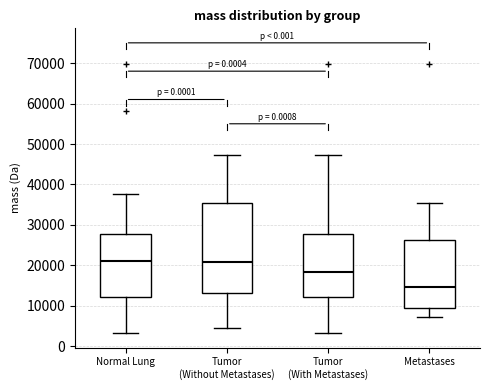

Reading left to right, read every box against the y-axis: the position of its median line, the range the box covers, and the ends of its whiskers. The values are not printed on the chart, so give them approximately, as read against the axis.

Normal Lung: median 21000, box 12000 to 28000, whiskers 3000 to 38000
Tumor (Without Metastases): median 21000, box 13000 to 35000, whiskers 5000 to 47000
Tumor (With Metastases): median 18000, box 12000 to 28000, whiskers 3000 to 47000
Metastases: median 15000, box 10000 to 26000, whiskers 7000 to 35000